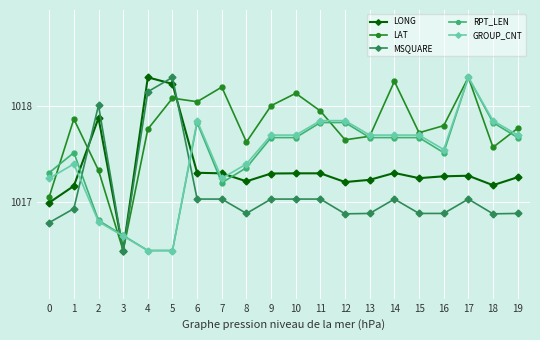

What is the minimum value for LONG?

1016.5